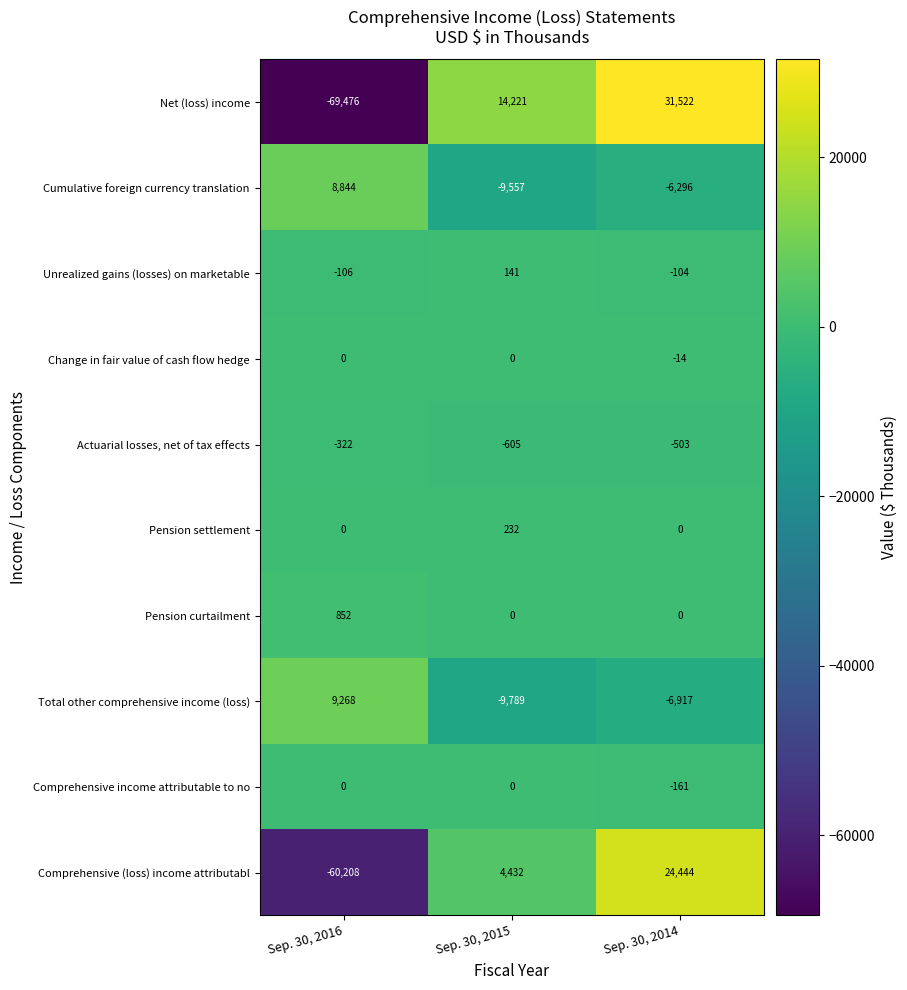

The value of Total other comprehensive income (loss) at Sep. 30, 2015 is -6507. True or false?

False